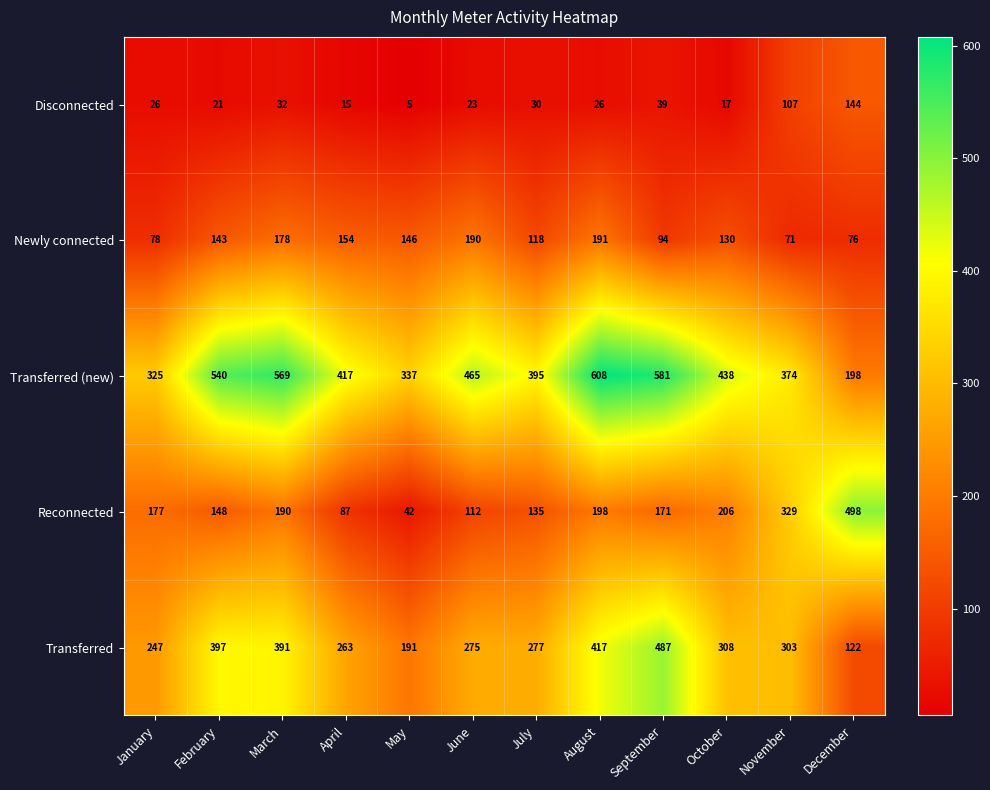

At which category does the chart reach its minimum across all series?

May